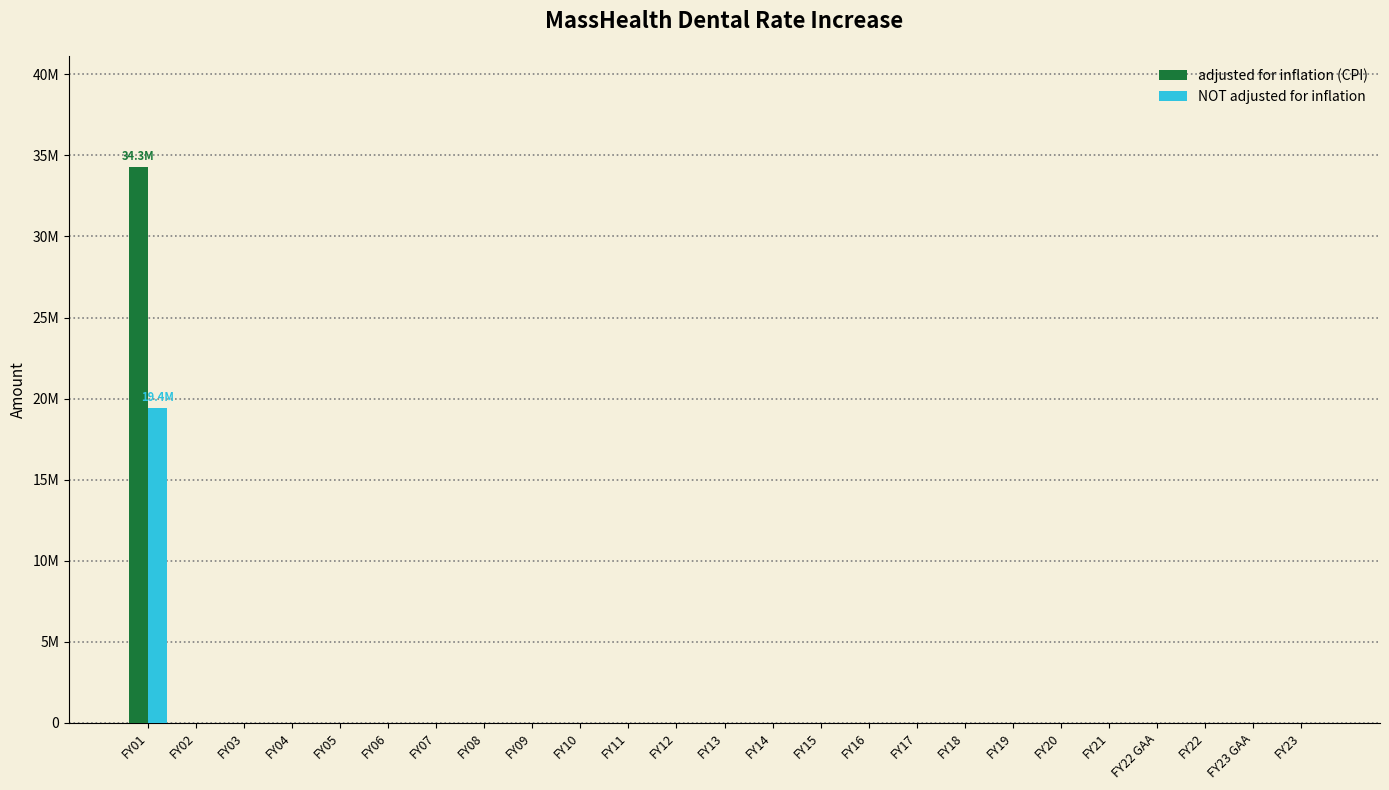

List the series in order of their overall mean, highest first.

adjusted for inflation (CPI), NOT adjusted for inflation